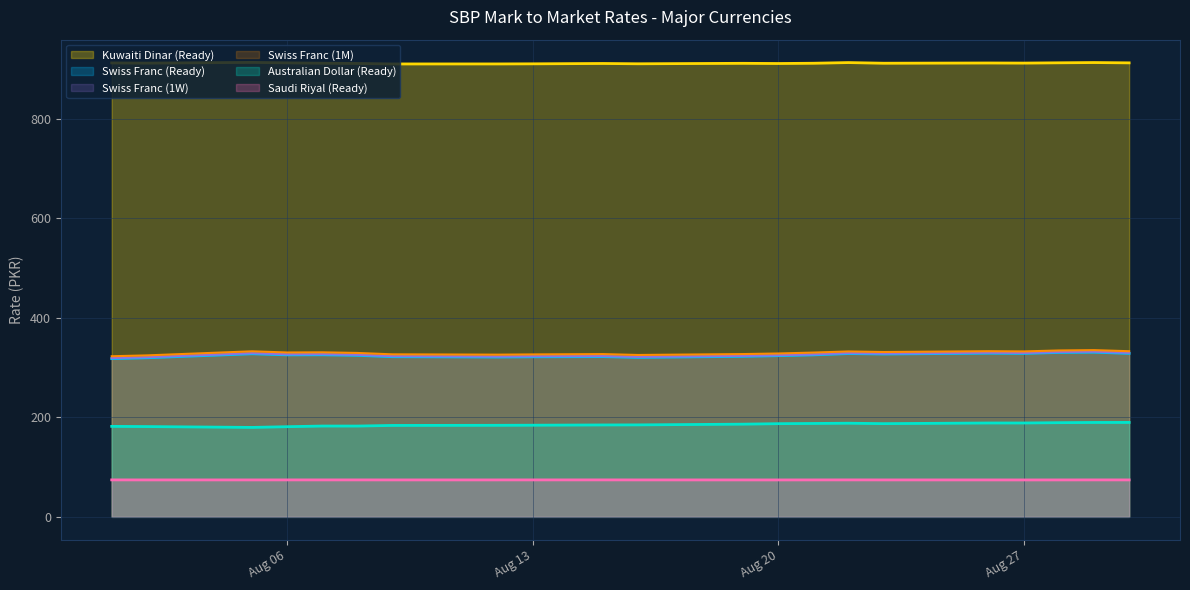

What is the minimum value for Australian Dollar (Ready)?

179.7